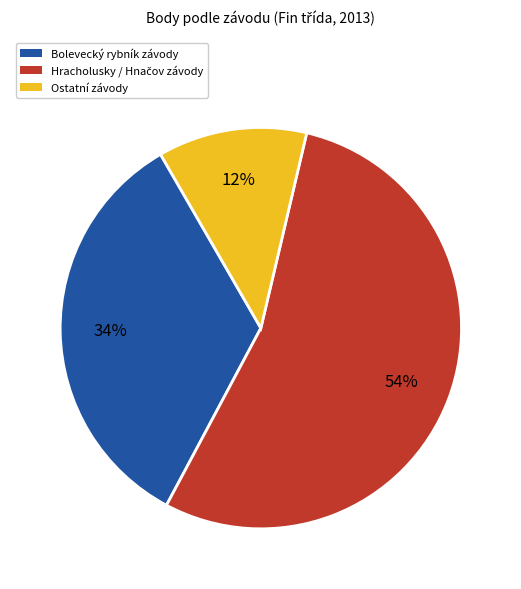

Count the number of slices in the pie.

3